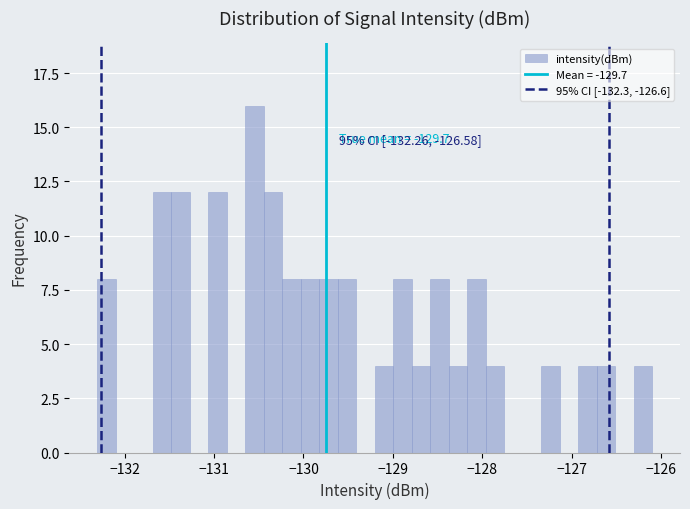

Around what value on the x-axis is the tallest bar? Give the approximate position of its centre, as read against the axis.

-130.5